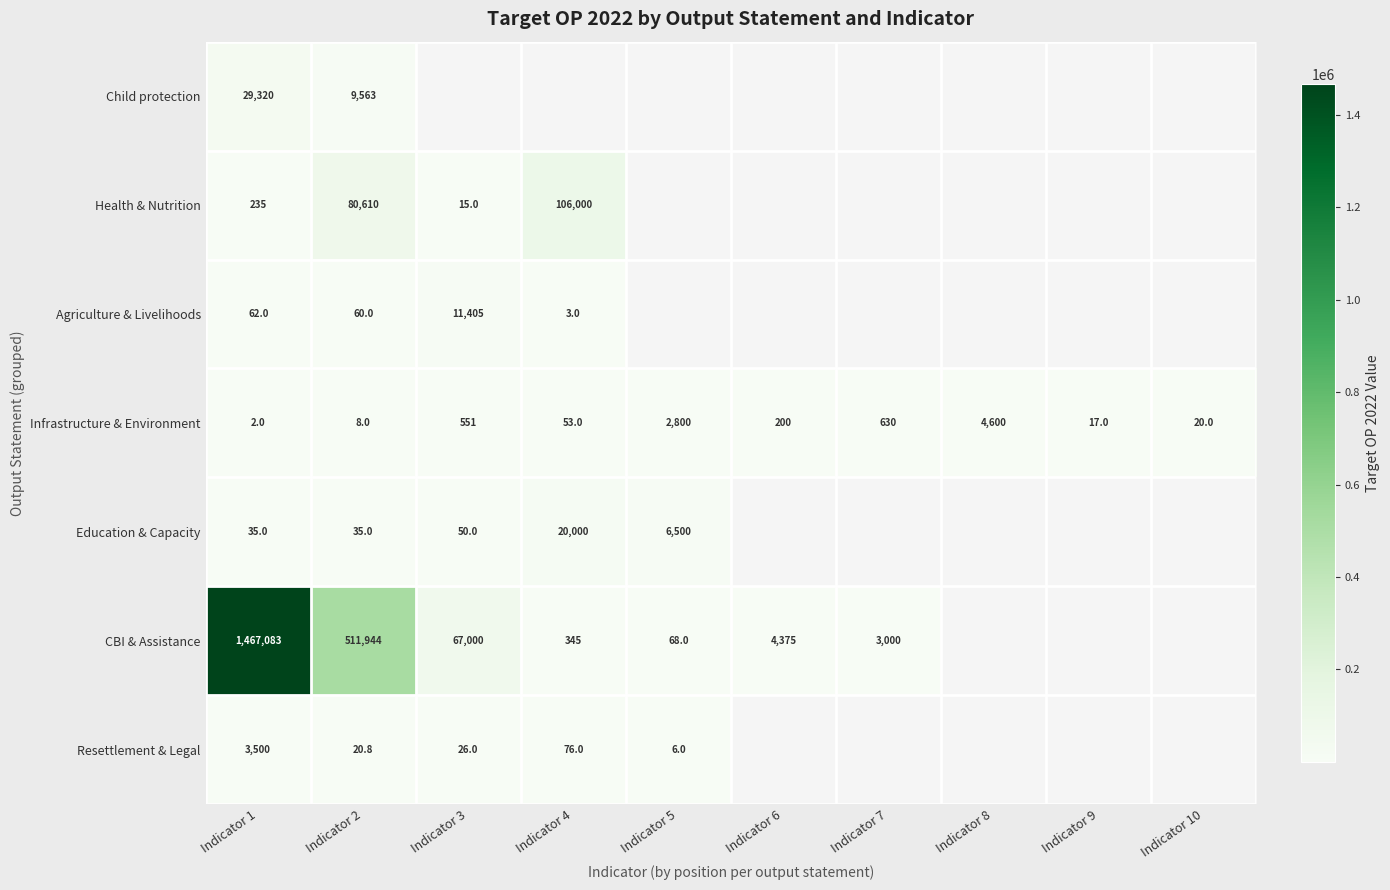

What is the minimum value for Infrastructure & Environment?

2.0